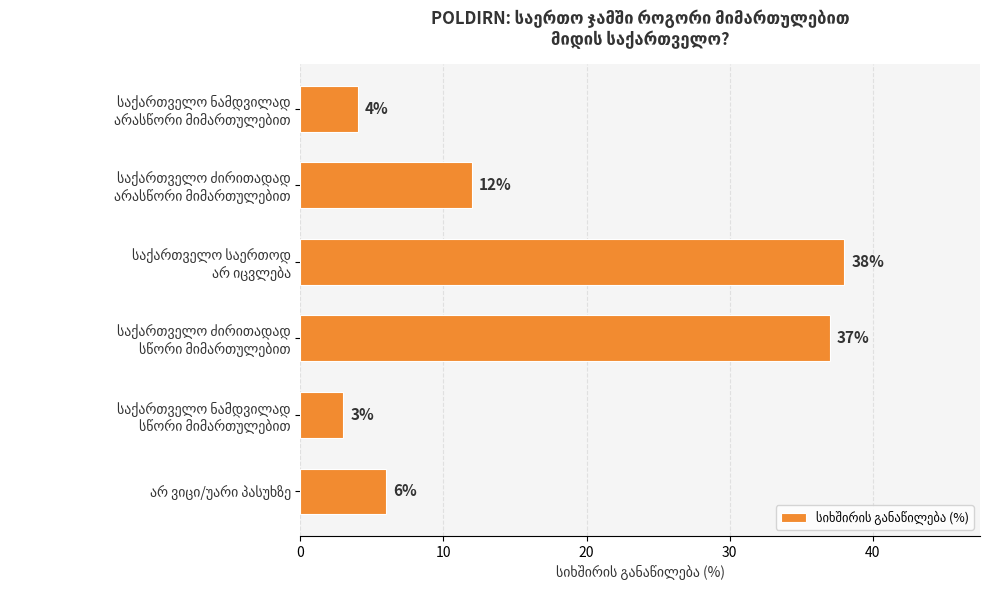

What is the sum of all values?

100